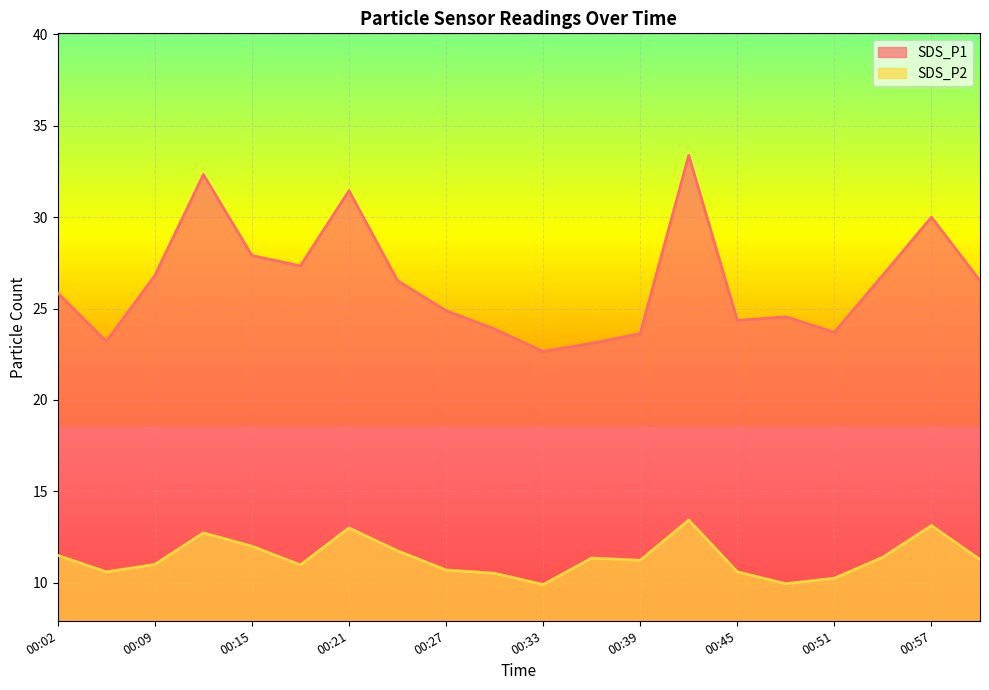

What is the label of the 2nd point from the left?

00:06